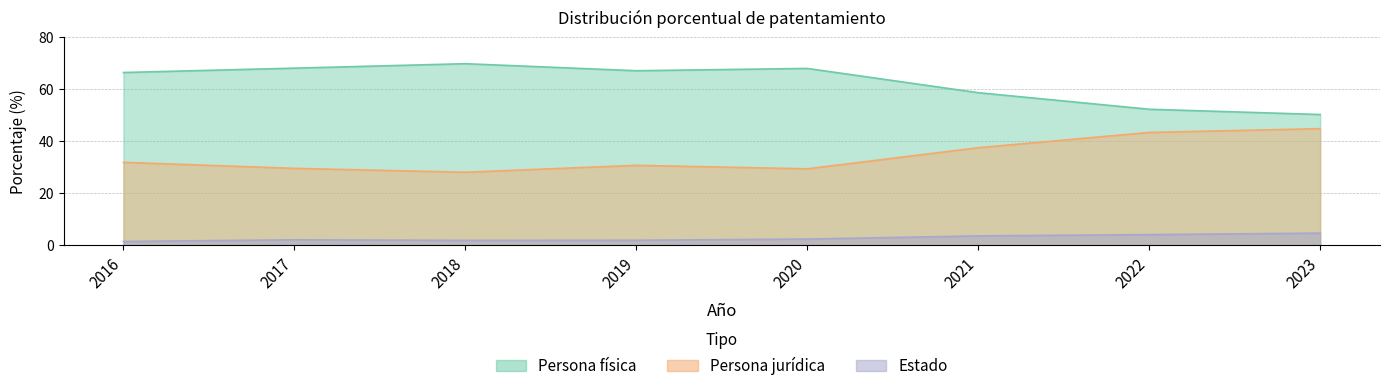

Which has a higher value, 2020 or 2022?

2020